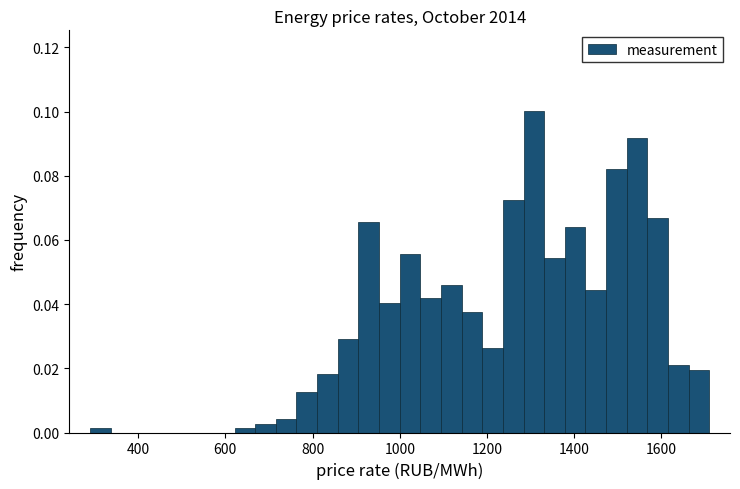

Read against the x-axis, roughly where is the centre of the tallest bar?

1300